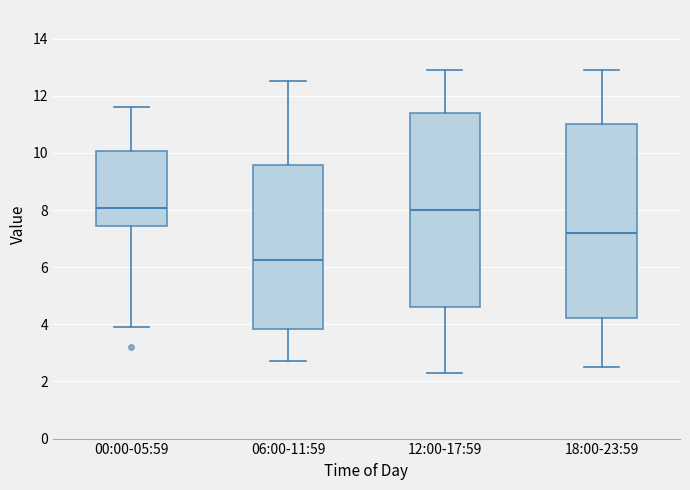

Reading left to right, transcribe this box plot: for each box, give where its median line is, the range the box spans, and where its two whiskers end, as read against the y-axis. The values are not printed on the chart, so give them approximately, as read against the axis.

00:00-05:59: median 8.0, box 7.4 to 10.0, whiskers 4.0 to 11.6
06:00-11:59: median 6.2, box 3.8 to 9.6, whiskers 2.8 to 12.6
12:00-17:59: median 8.0, box 4.6 to 11.4, whiskers 2.4 to 13.0
18:00-23:59: median 7.2, box 4.2 to 11.0, whiskers 2.6 to 13.0